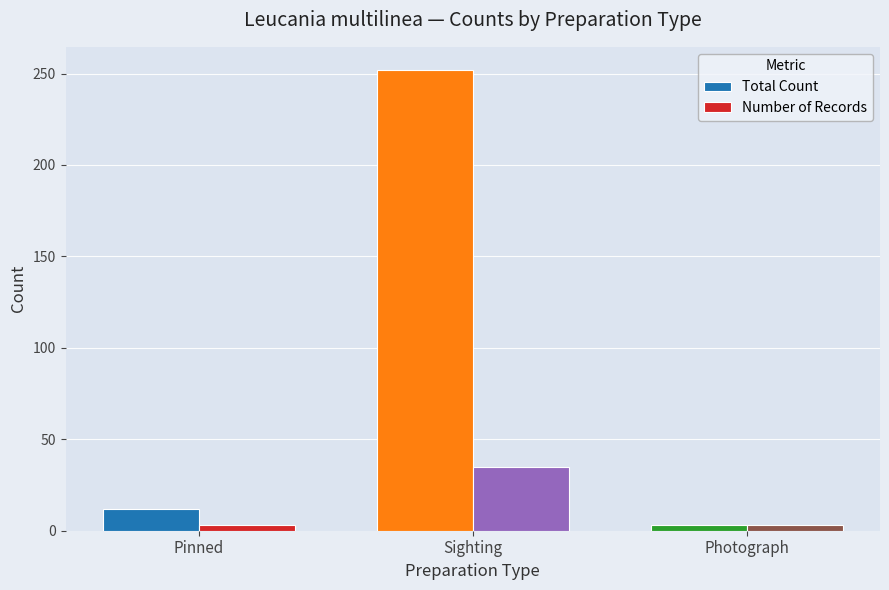

At which category is the sum across all series the highest?

Sighting